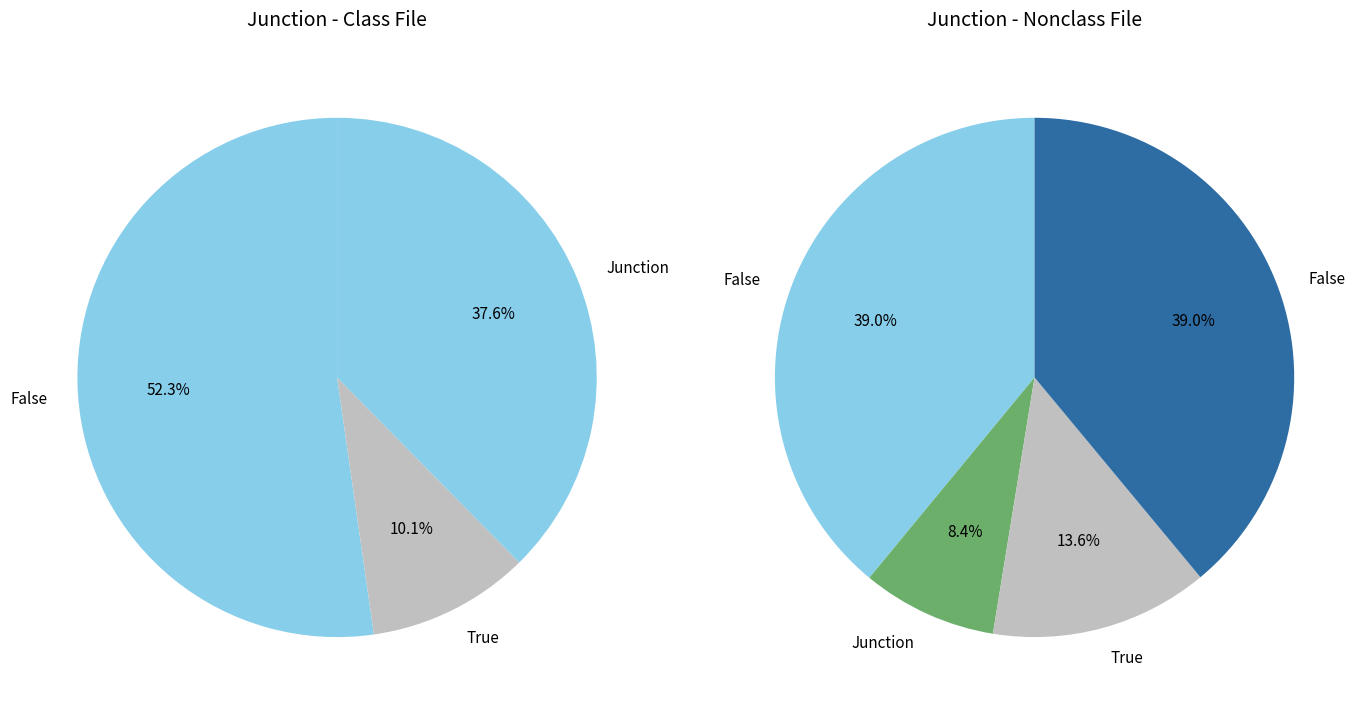

To the nearest percent, what is the difference between the 9 and 3 slice percentages?

5%